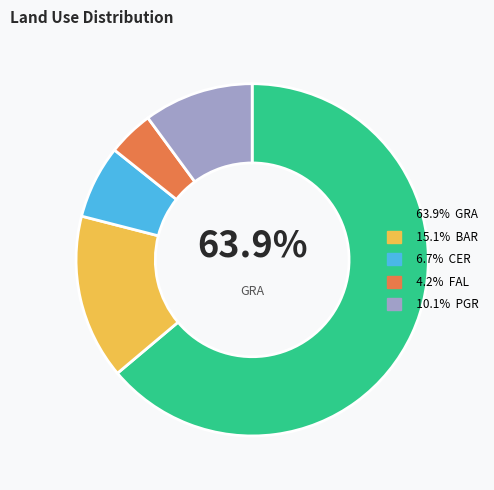

Is there a majority slice in this chart?

Yes